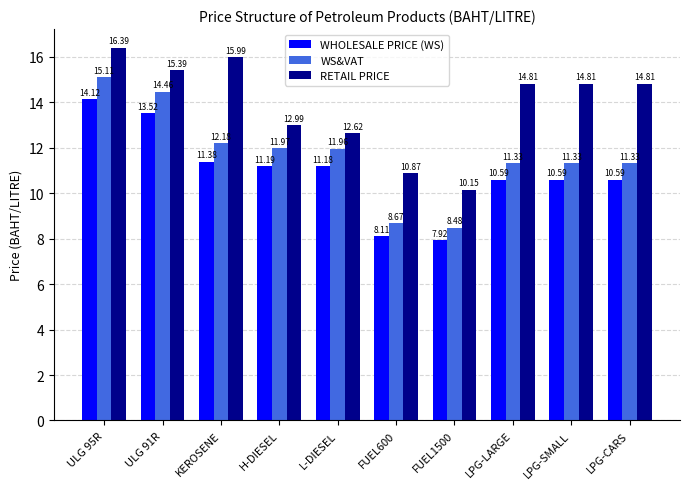

Which label corresponds to the largest value in the chart?

ULG 95R